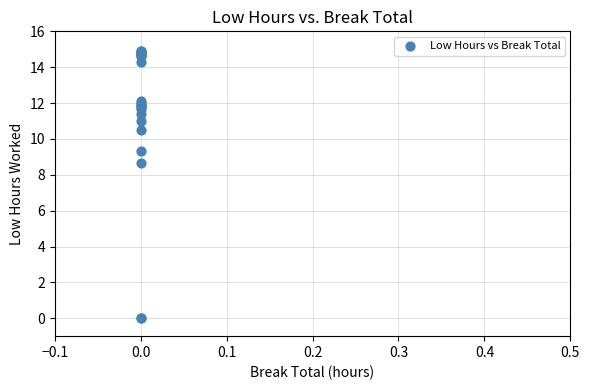

What Y value in the scatter plot is closest to 7?

8.7